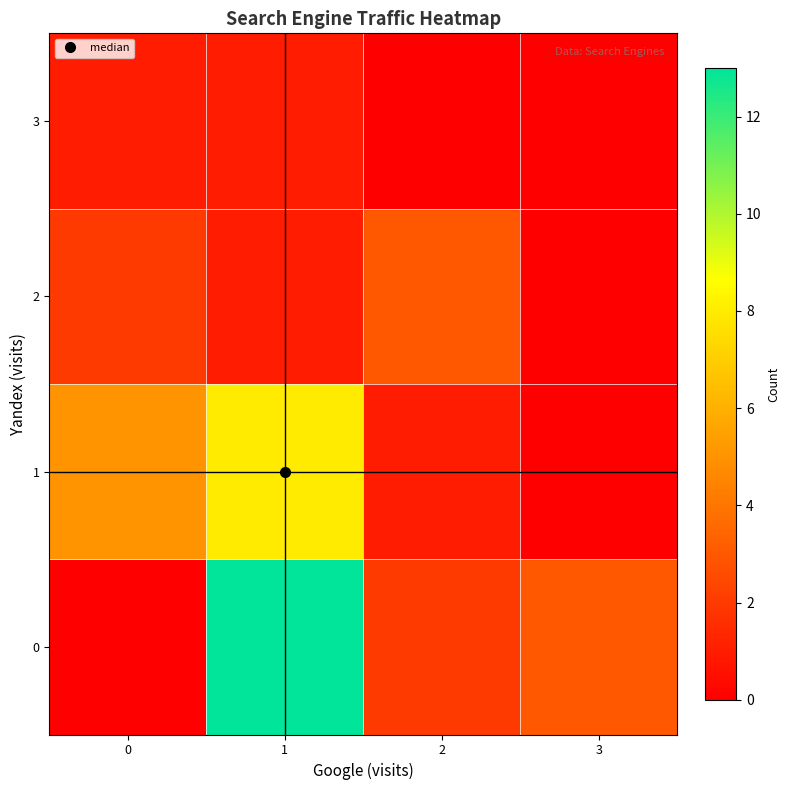

Reading left to right, list all the values displayed in this chart.

0: 0=0	1=13	2=2	3=3
1: 0=5	1=8	2=1	3=0
2: 0=2	1=1	2=3	3=0
3: 0=1	1=1	2=0	3=0